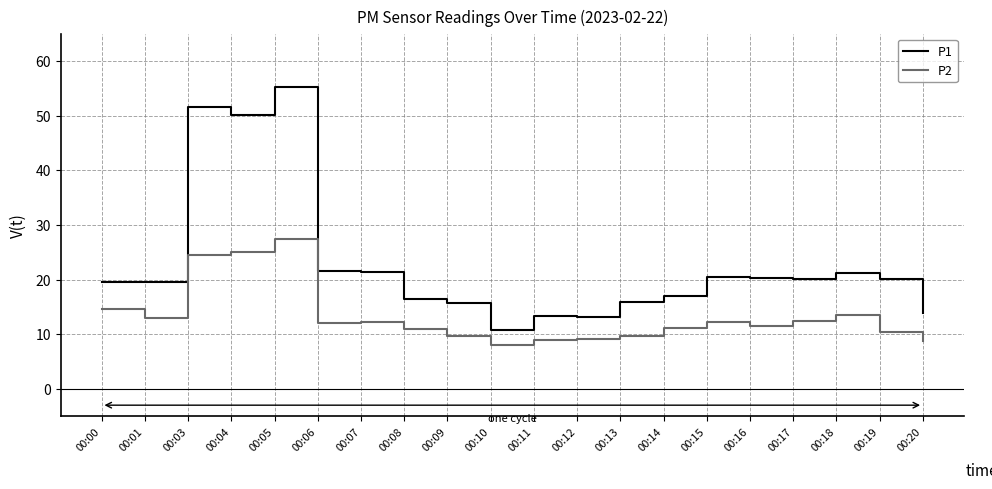

Which series has the largest range (max minus min)?

P1